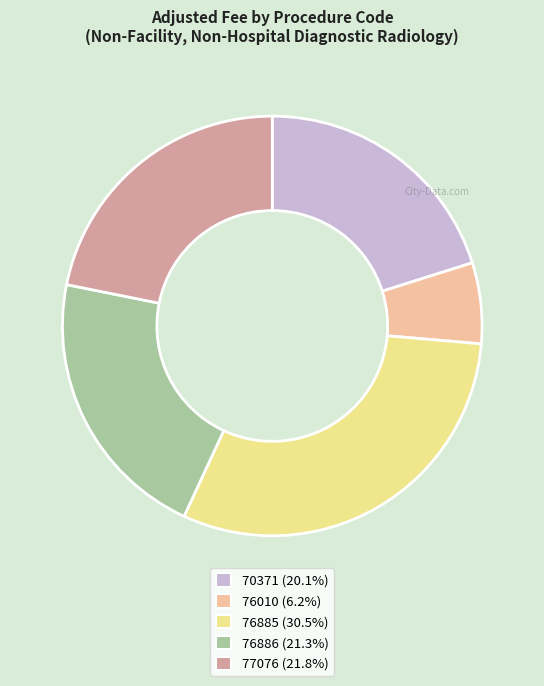

Does 76886 (21.3%) account for over 50% of the chart?

No